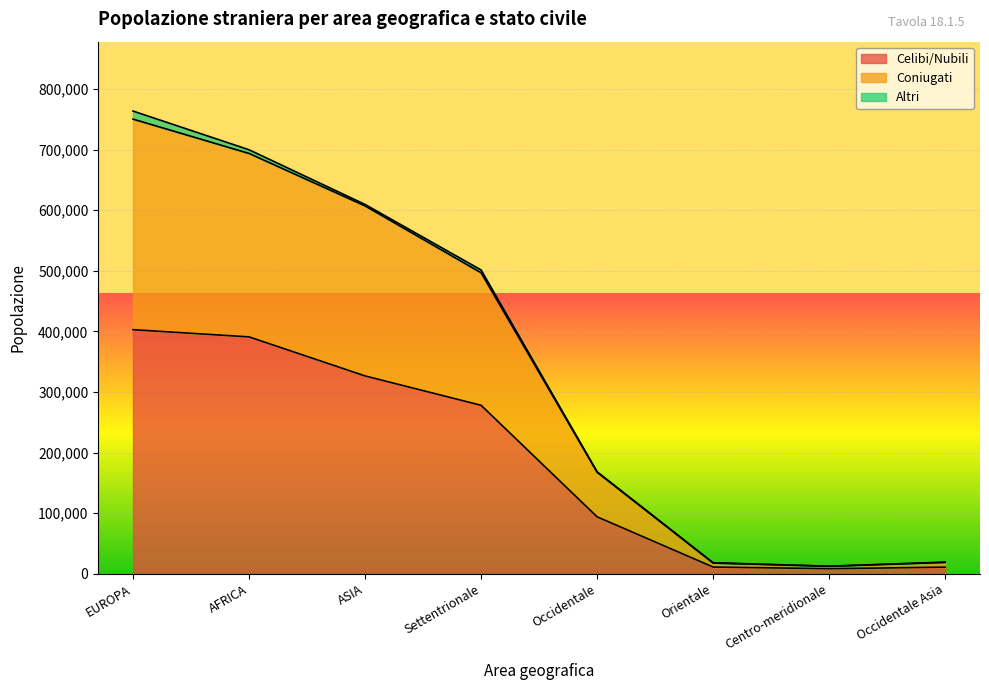

Between Occidentale Asia and AFRICA, which is larger?

AFRICA